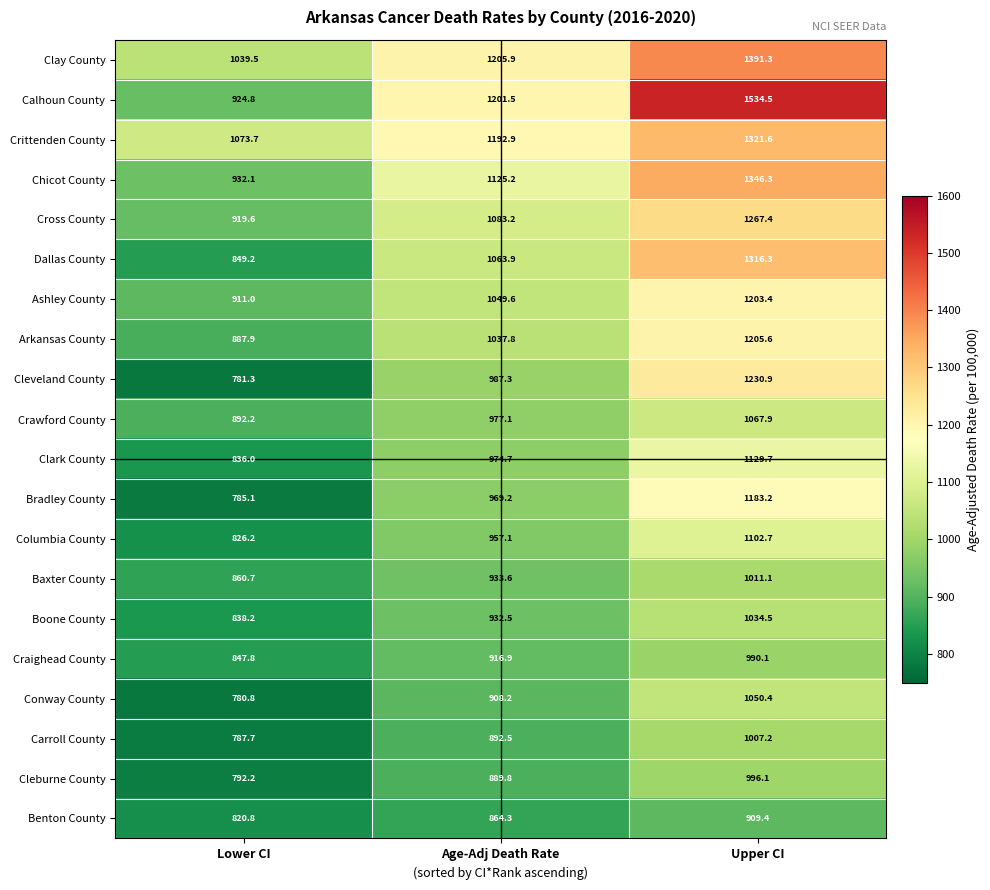

What is the difference between the Crittenden County values at Age-Adj Death Rate and Upper CI?

128.7